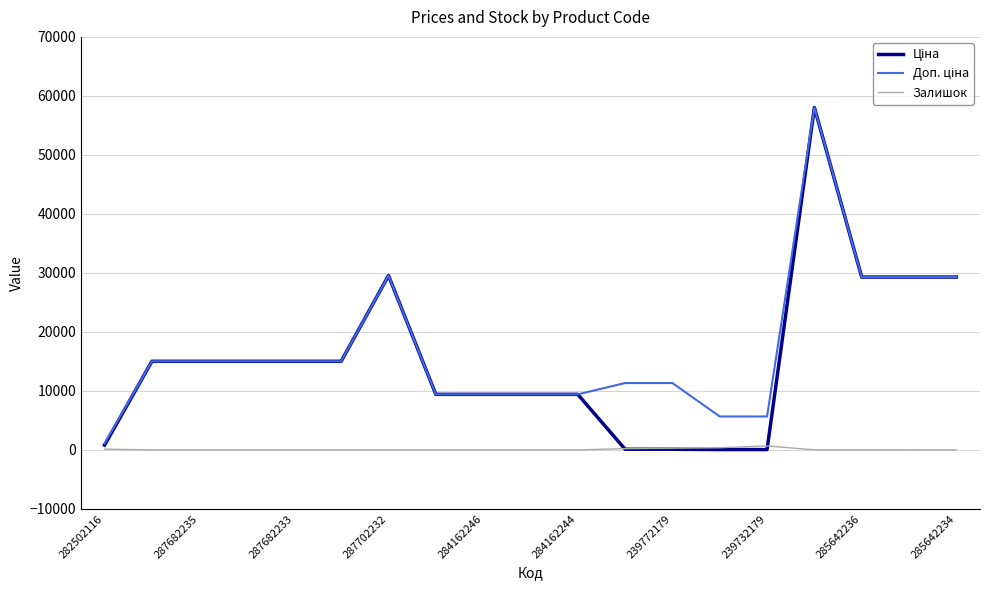

What is the greatest value displayed?

58037.0